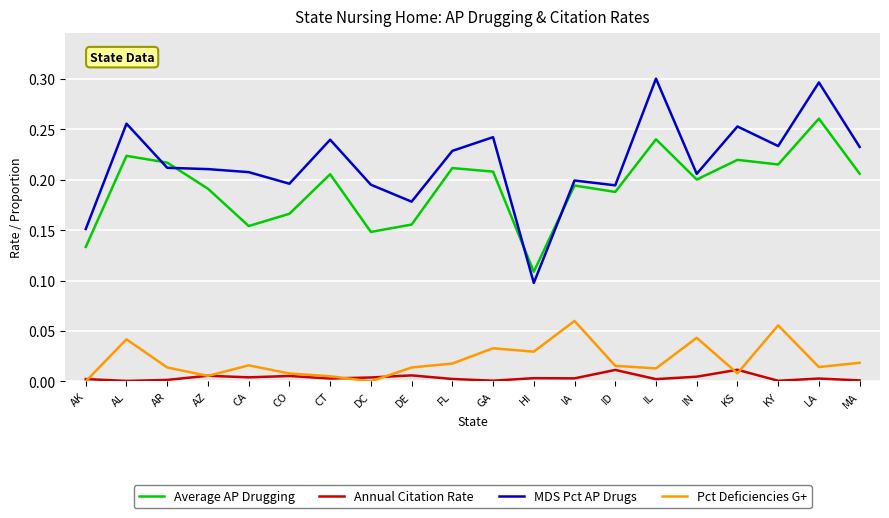

Rank the series by their maximum value, from highest to lowest.

MDS Pct AP Drugs, Average AP Drugging, Pct Deficiencies G+, Annual Citation Rate